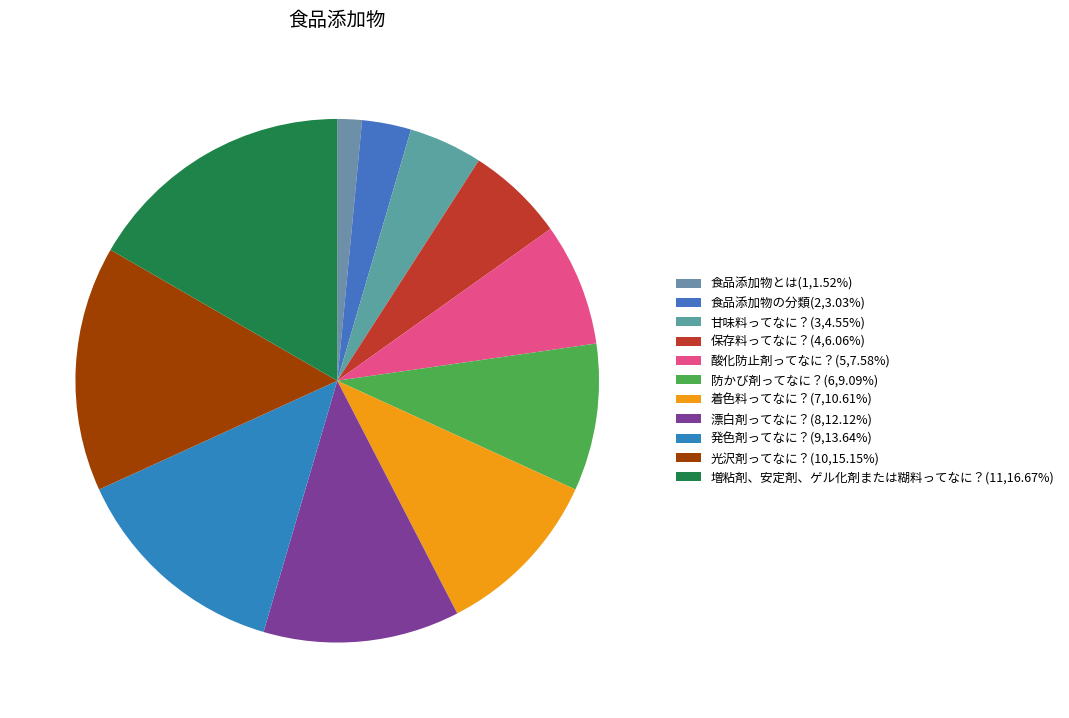

Is there any slice that represents more than half of the pie?

No